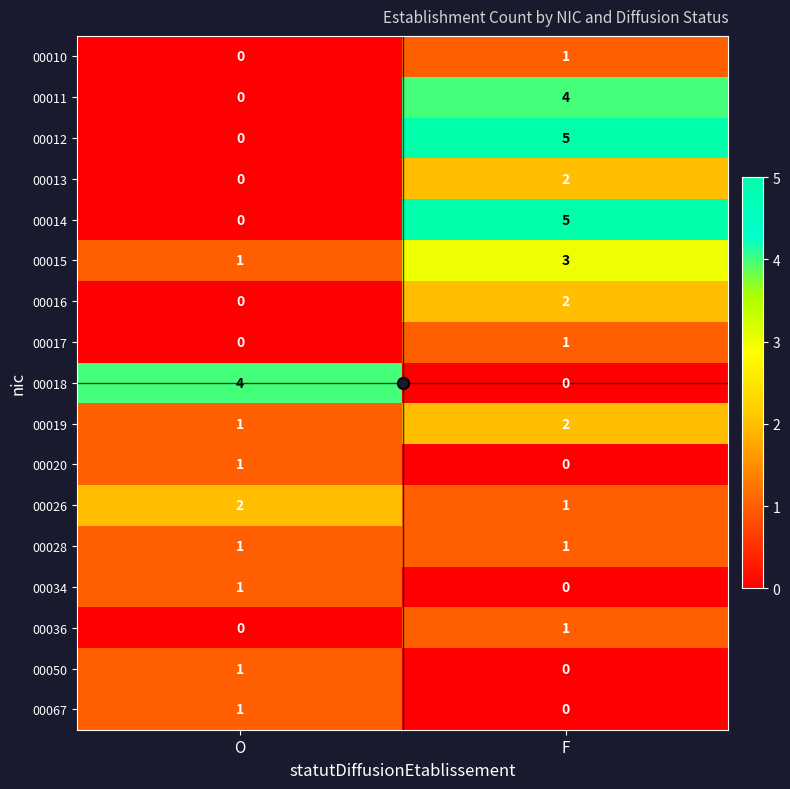

At which category does the chart reach its peak across all series?

F